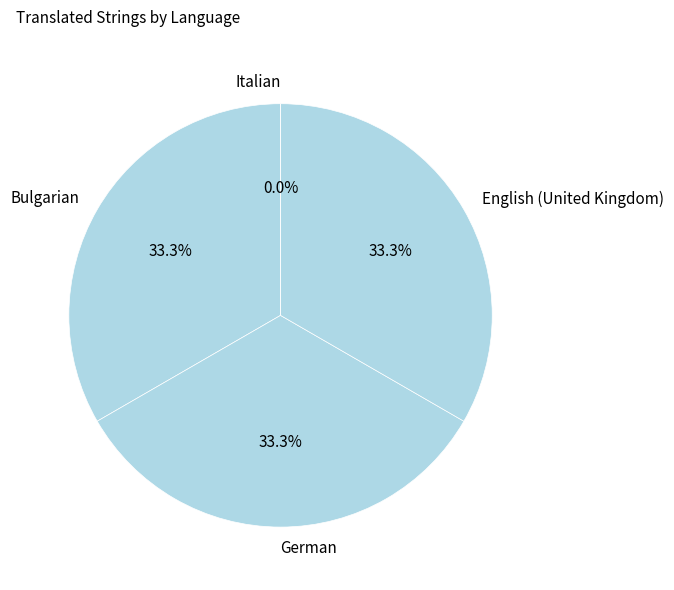

Does Bulgarian account for over 50% of the chart?

No